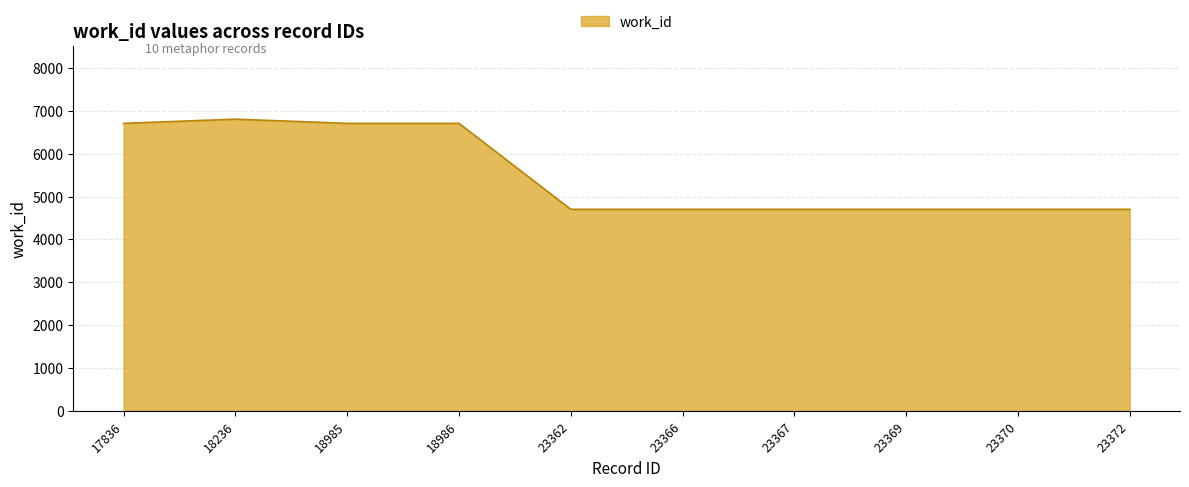

Is it true that the value at 18236 is 1841?

False